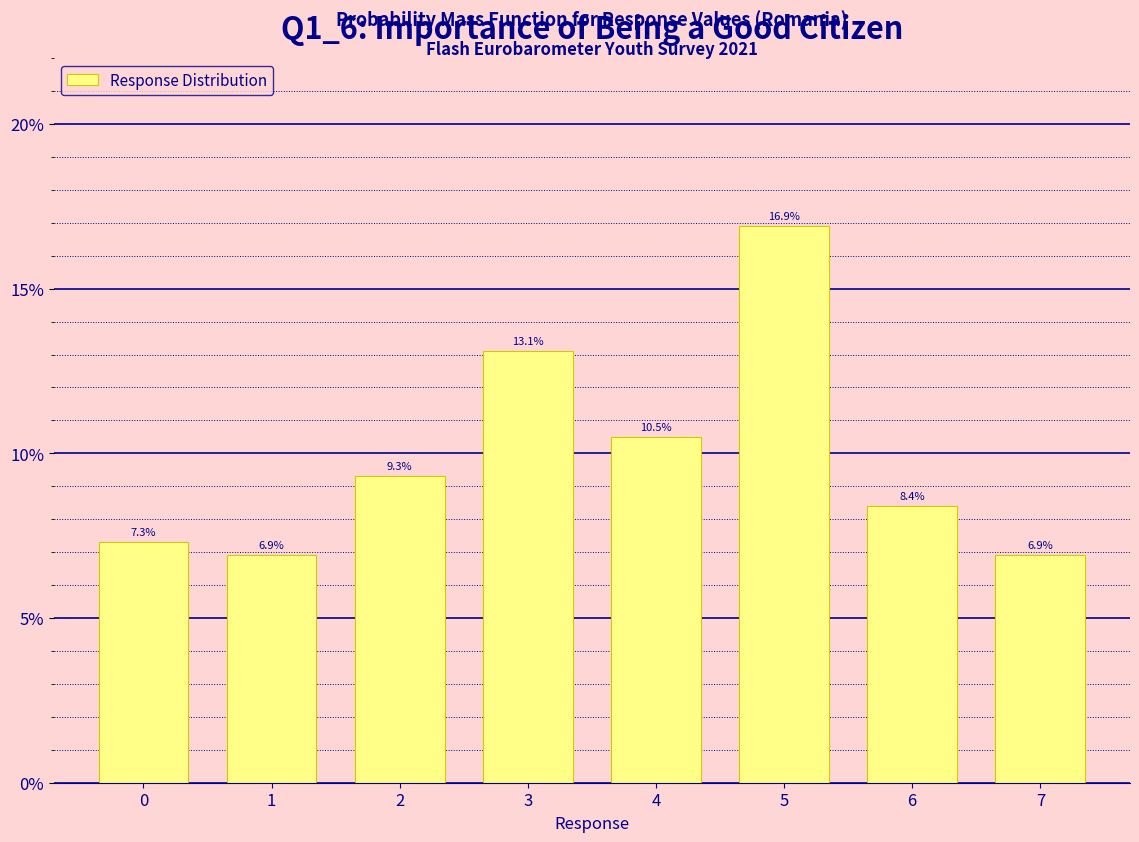

Reading right to left, transcribe all the data shown in this chart.

6.9	8.4	16.9	10.5	13.1	9.3	6.9	7.3